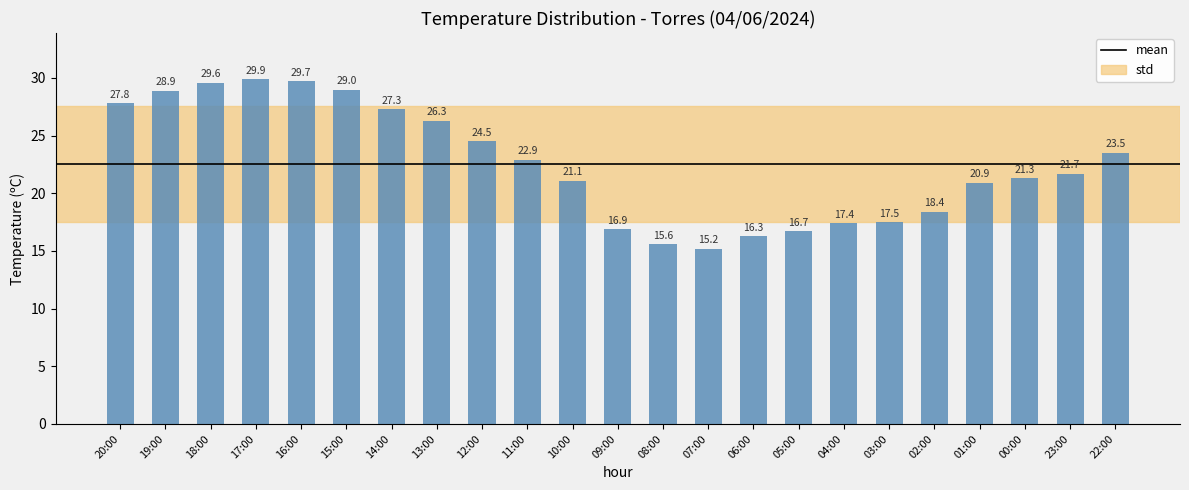

Rank the categories by value from lowest to highest.

07:00, 08:00, 06:00, 05:00, 09:00, 04:00, 03:00, 02:00, 01:00, 10:00, 00:00, 23:00, 11:00, 22:00, 12:00, 13:00, 14:00, 20:00, 19:00, 15:00, 18:00, 16:00, 17:00